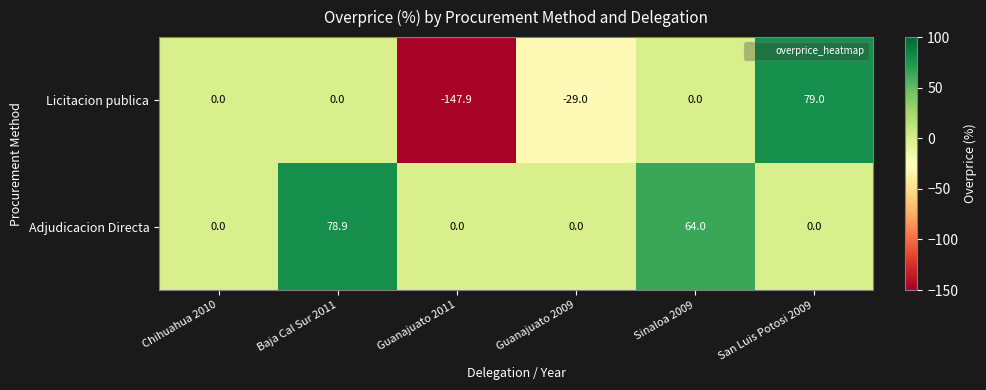

What is the total value across all series at Guanajuato 2009?

-29.0